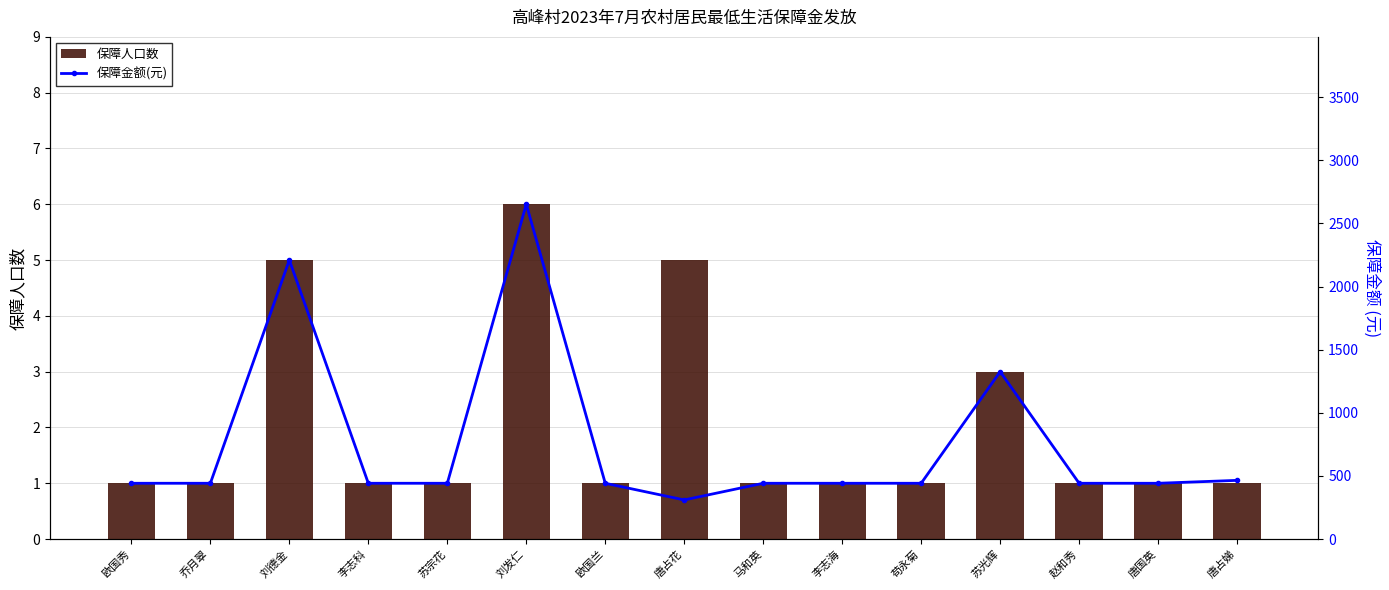

Count the 保障人口数 values in the range 1 to 3.

12